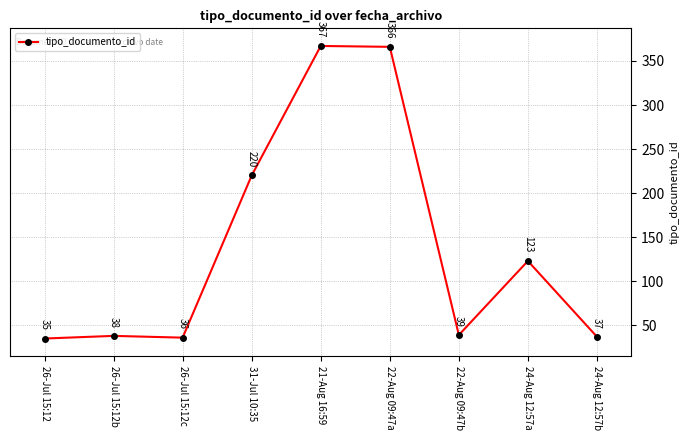

Is it true that the value at 22-Aug 09:47b is 39?

True